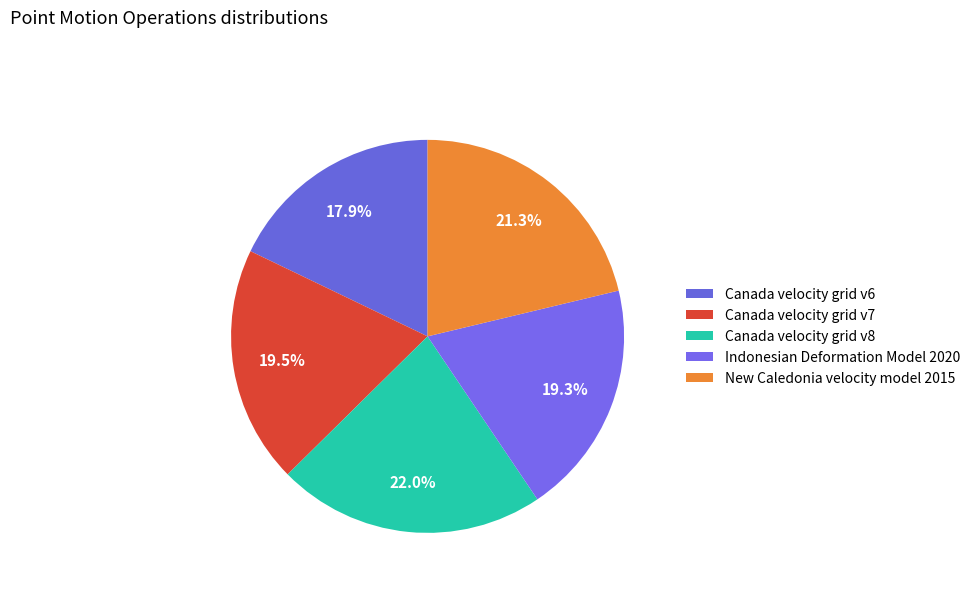

Count the number of slices in the pie.

5